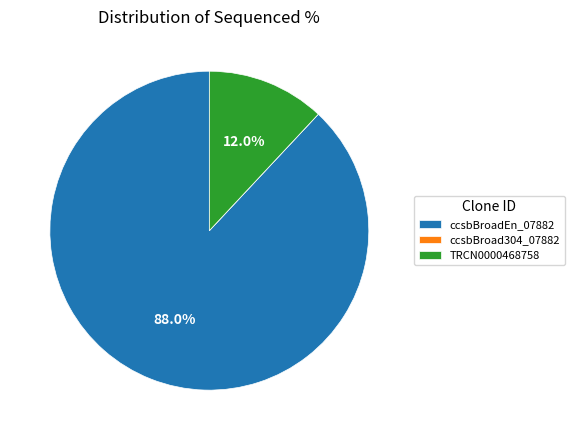

How much of the chart is everything except ccsbBroadEn_07882?

12.0%